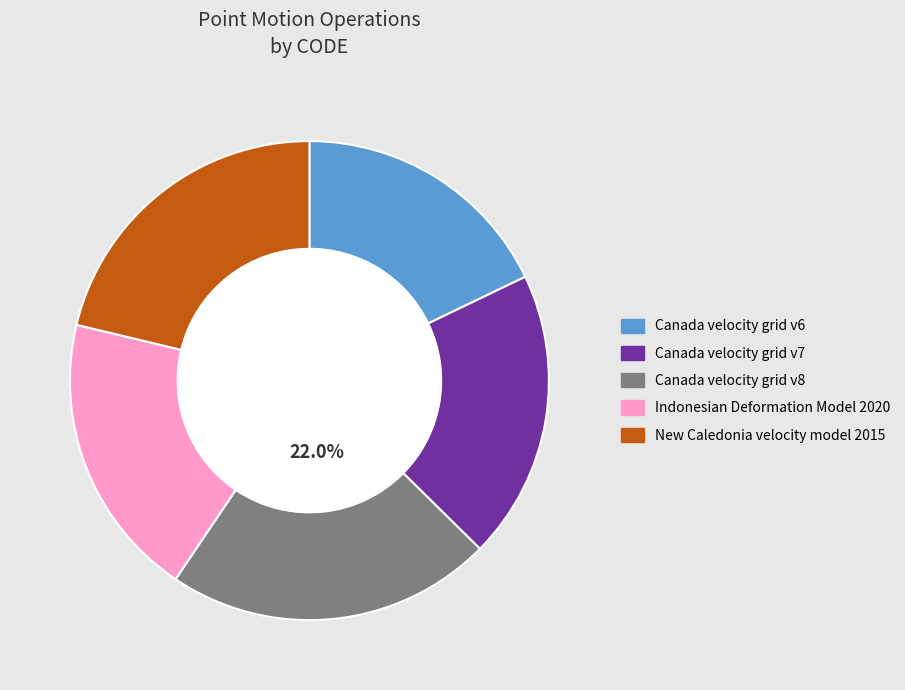

Combined, do Canada velocity grid v7 and Canada velocity grid v6 account for over 50%?

No